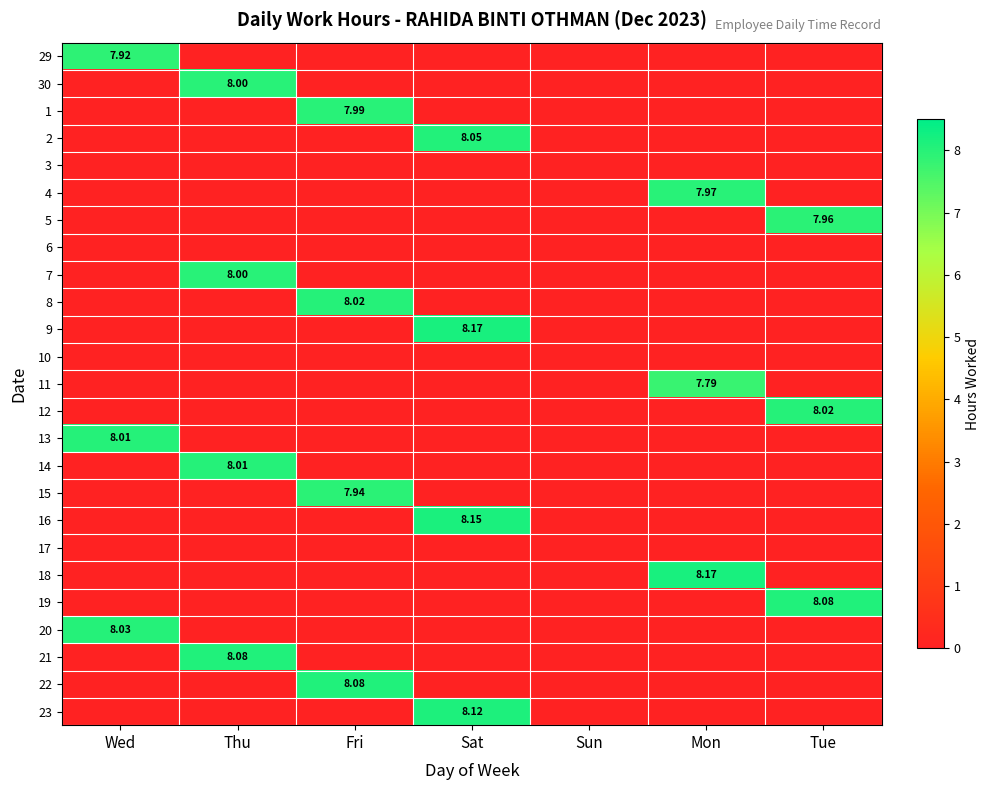

At which label is 20 closest to 4?

Thu